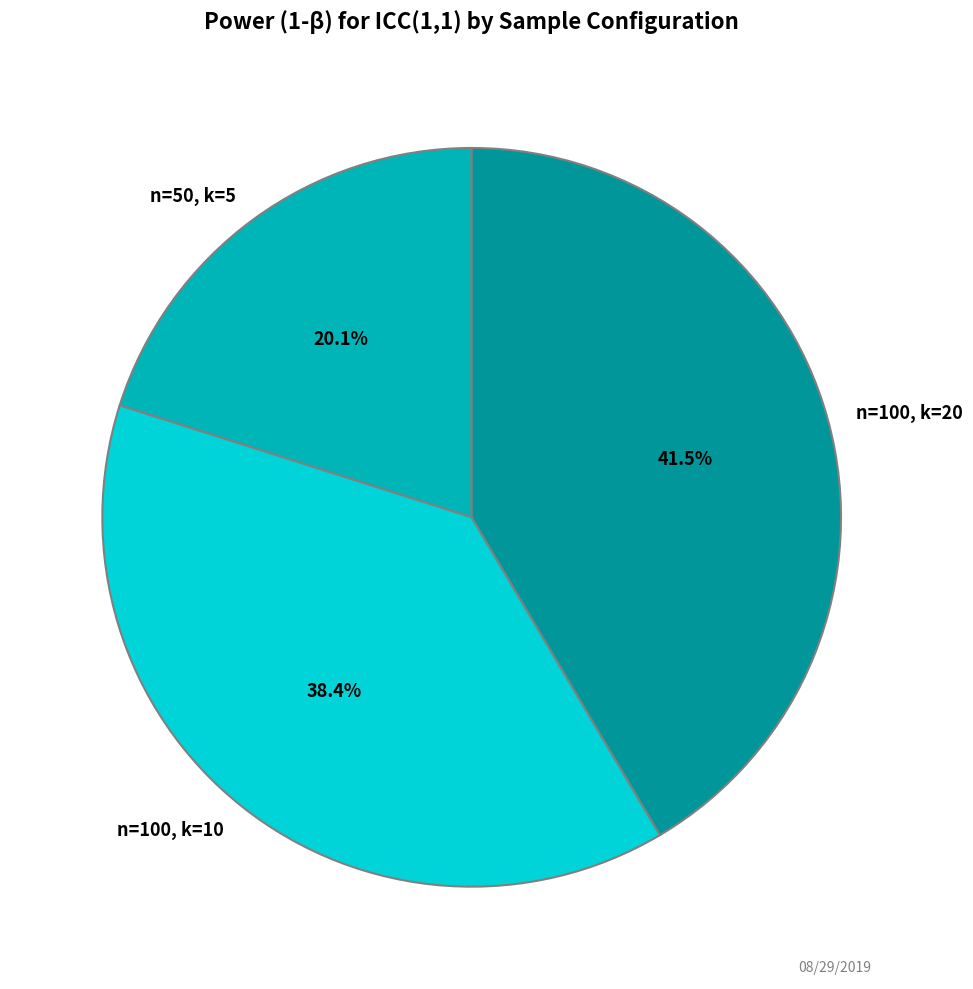

What percentage is the n=100, k=10 slice, to the nearest percent?

38%